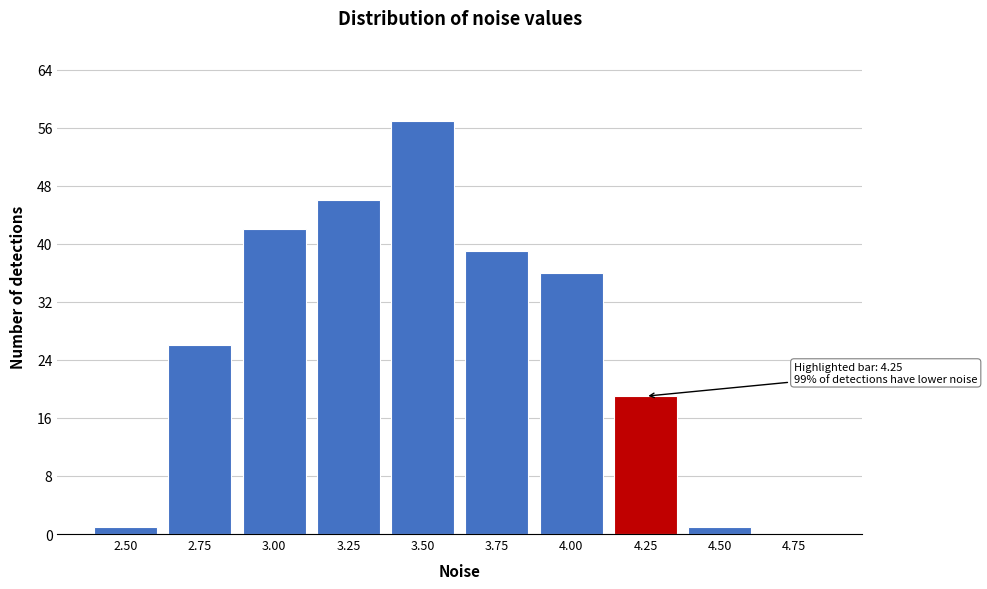

Reading left to right, what are all the values shown in this chart?

2.50=1	2.75=26	3.00=42	3.25=46	3.50=57	3.75=39	4.00=36	4.25=19	4.50=1	4.75=0